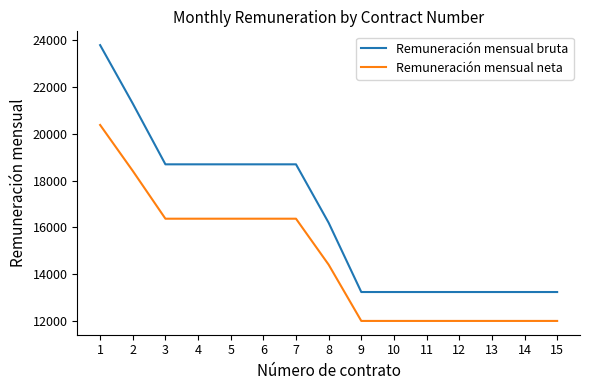

What are all the series names shown in the legend?

Remuneración mensual bruta, Remuneración mensual neta